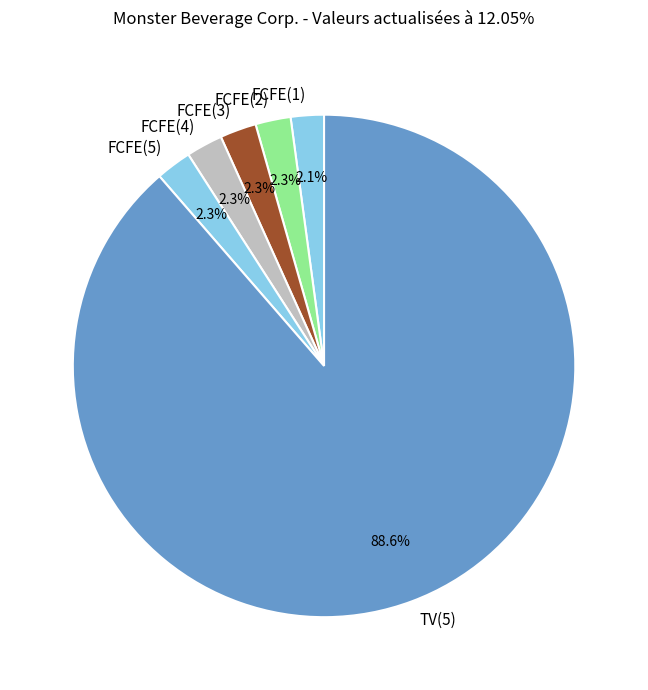

Is it true that FCFE(3) is 2% of the pie?

True